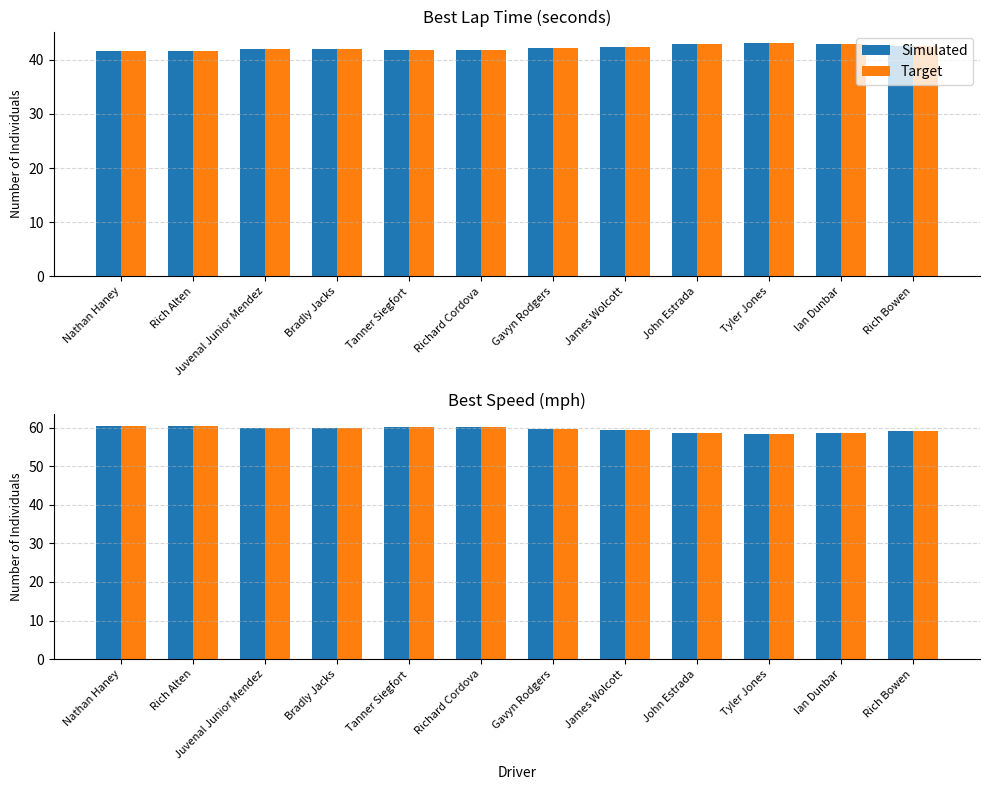

What is the value of the Simulated bar at the 9th from the left?

58.8